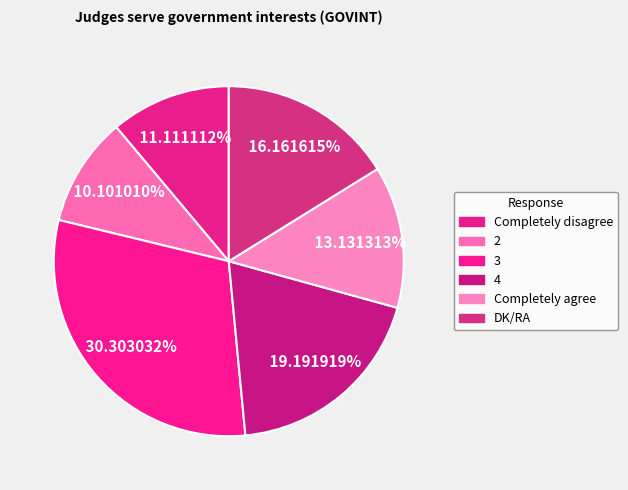

Count the number of slices in the pie.

6